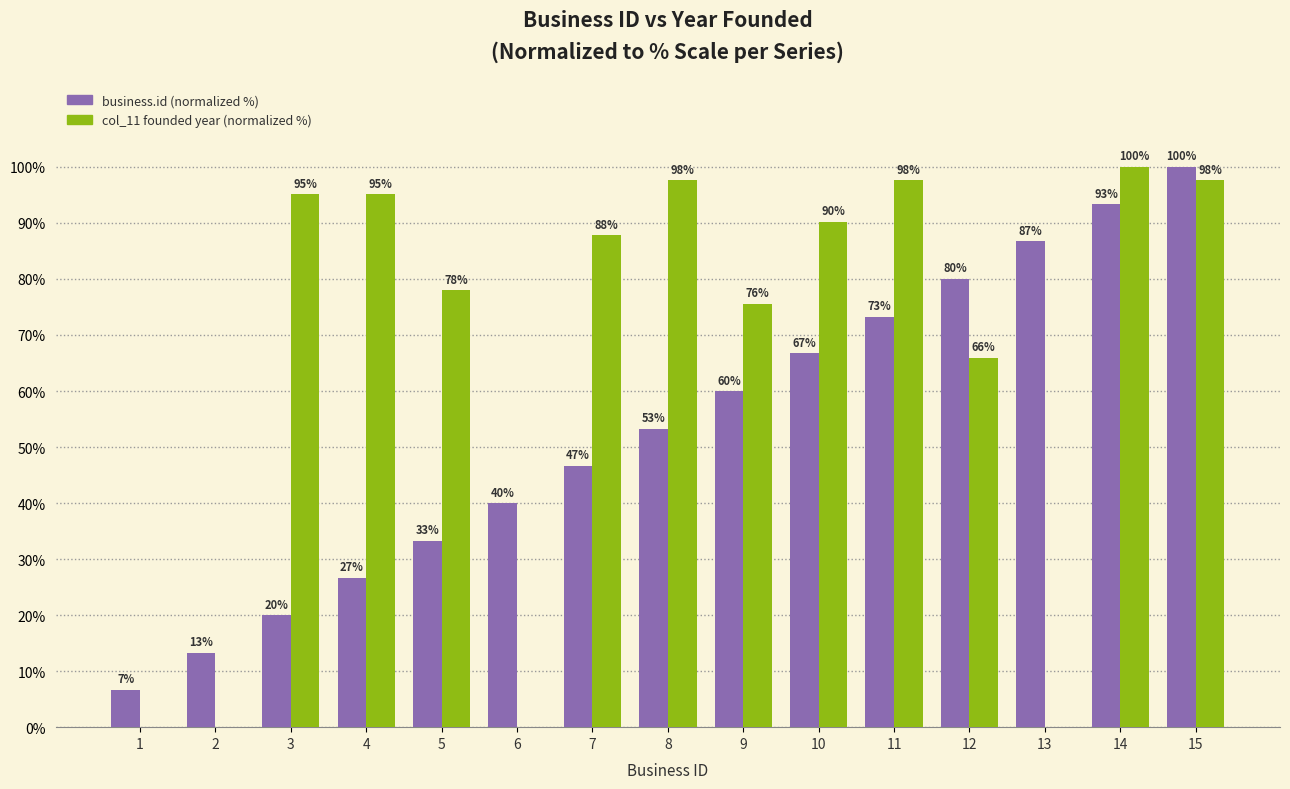

What is the maximum value shown in the chart?

100.0